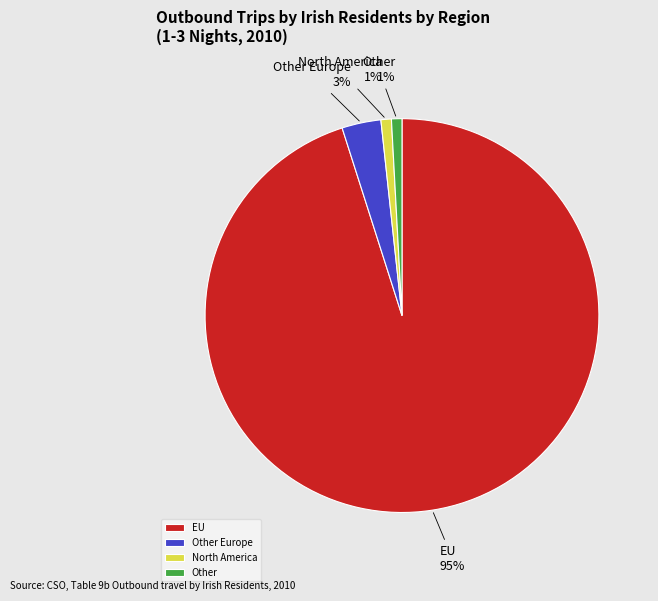

Combined, do EU and Other account for over 50%?

Yes